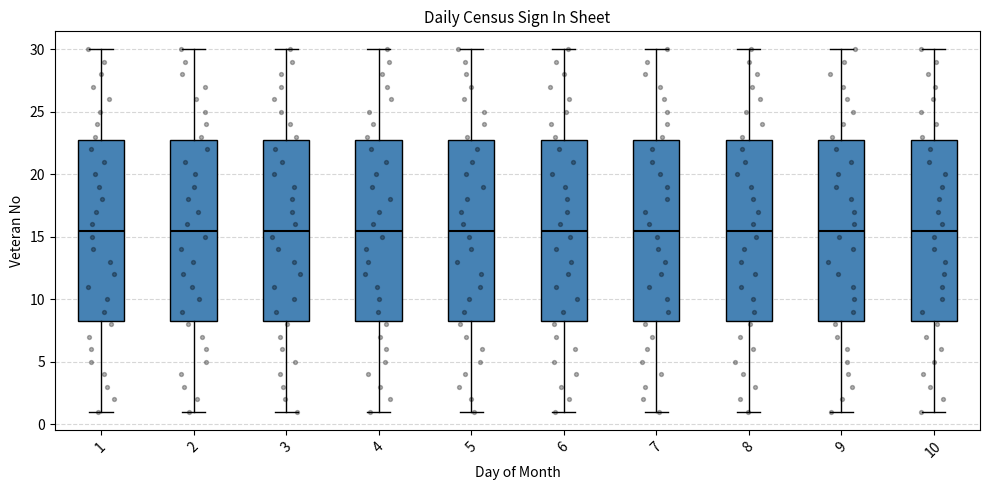

Where does the lower whisker of the box at x = 9 end on the y-axis? The values are not printed on the chart, so give them approximately, as read against the axis.

1.0